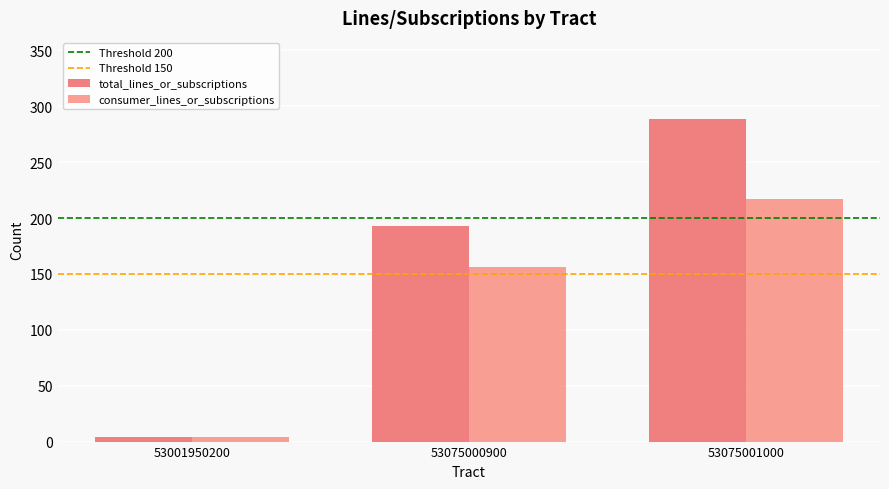

Which label corresponds to the smallest value in the chart?

53001950200